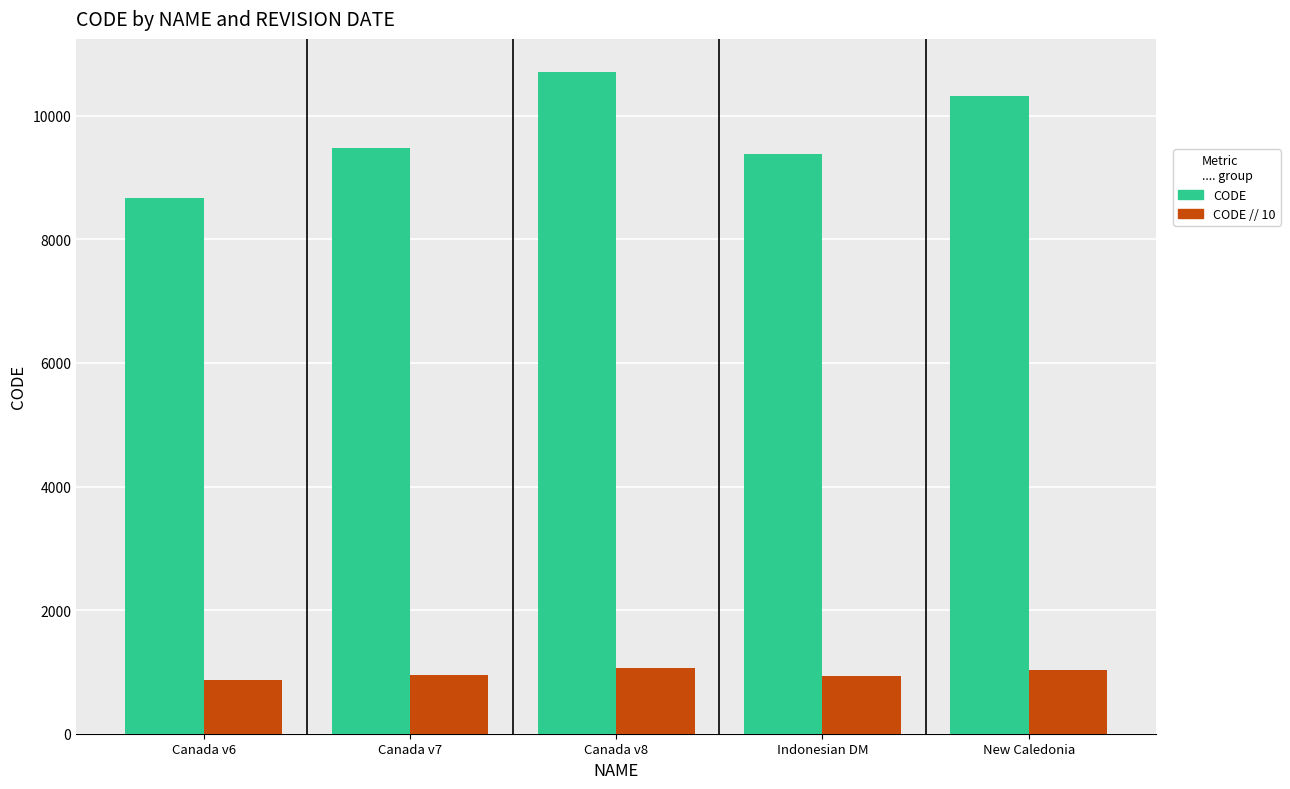

What is the sum of all CODE values?

48564